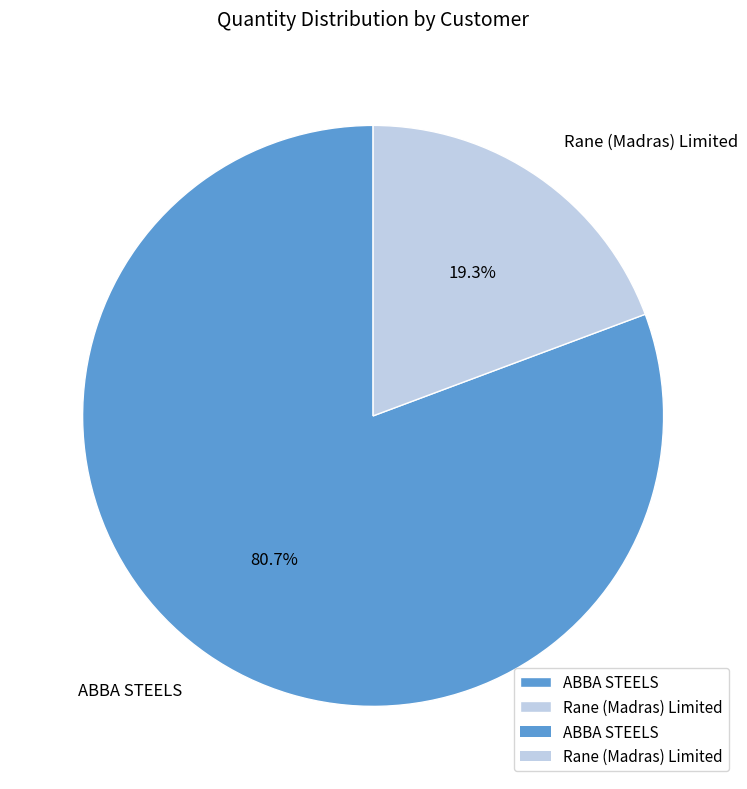

How many slices are in this pie chart?

2